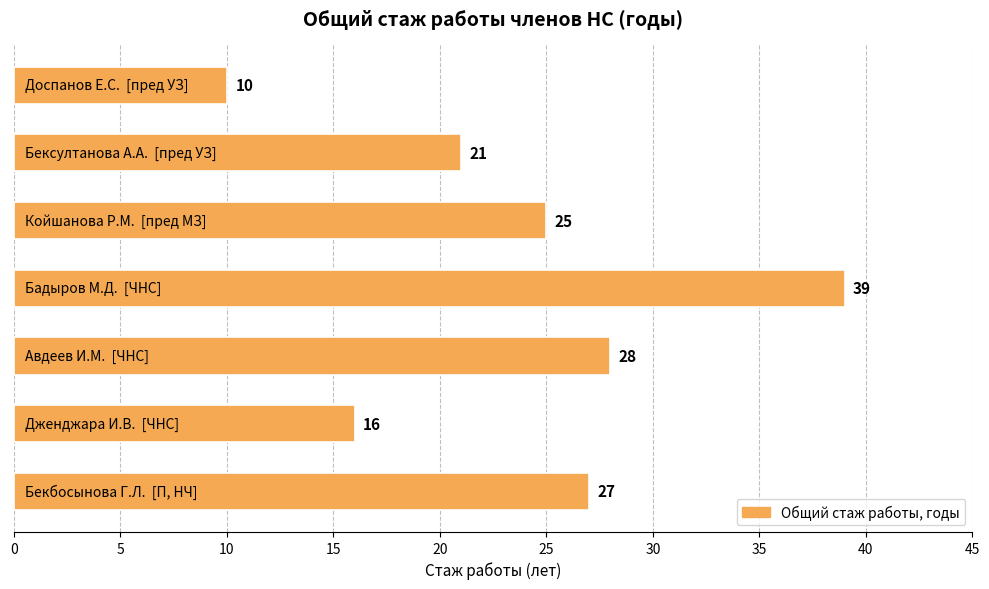

What is the average value?

24